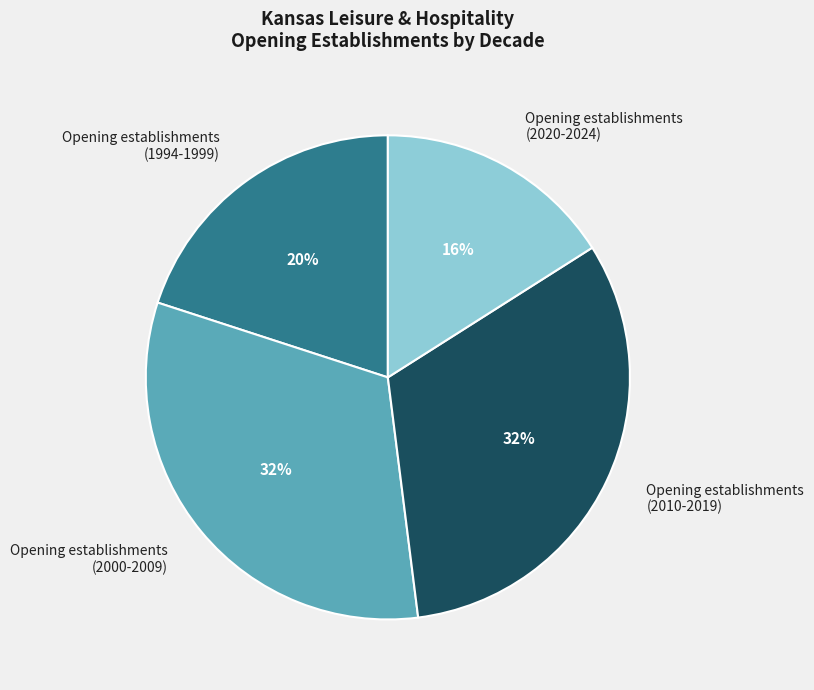

How many slices are in this pie chart?

4